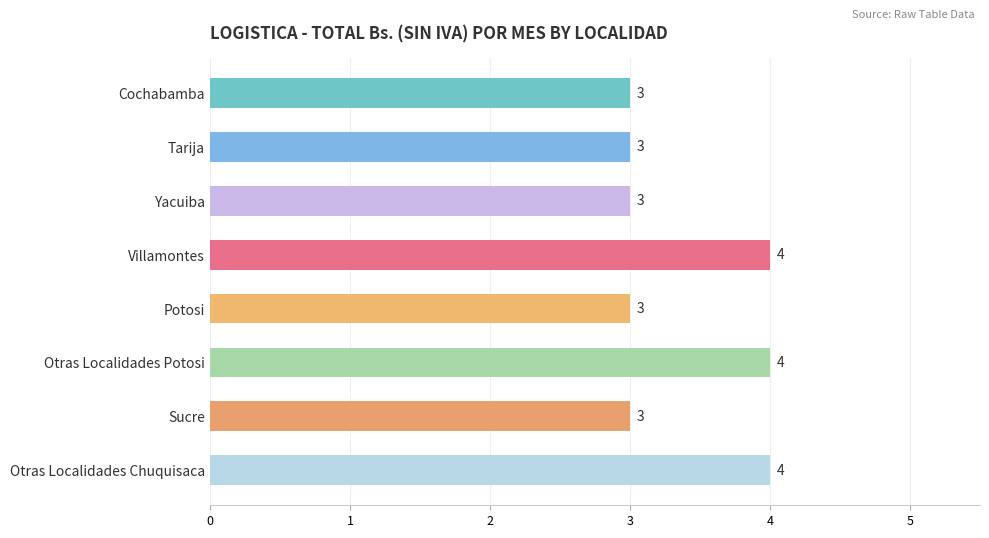

Reading bottom to top, transcribe all the data shown in this chart.

Otras Localidades Chuquisaca=4	Sucre=3	Otras Localidades Potosi=4	Potosi=3	Villamontes=4	Yacuiba=3	Tarija=3	Cochabamba=3